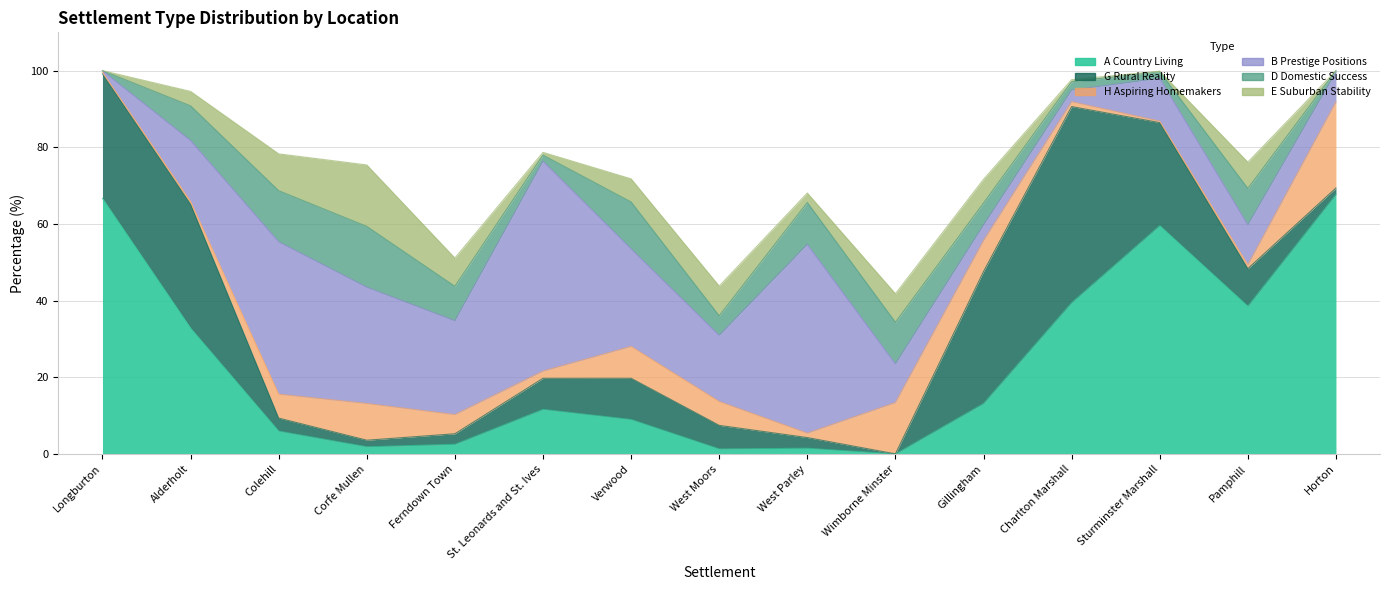

What is the value of the G Rural Reality point at the 6th from the left?

8.1